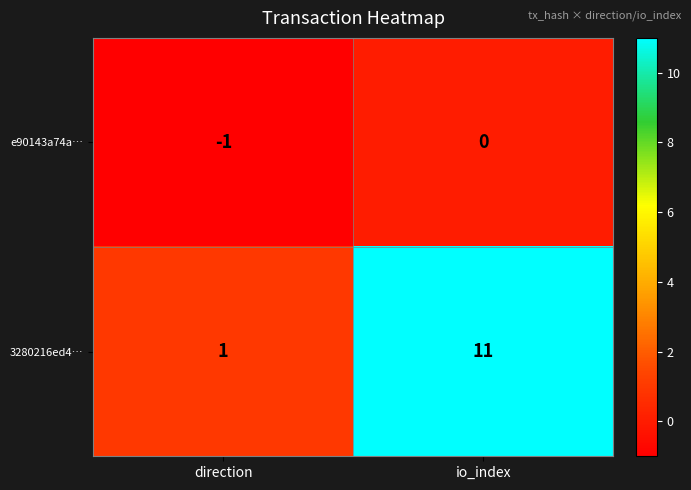

Which series has the largest total across all categories?

3280216ed4…